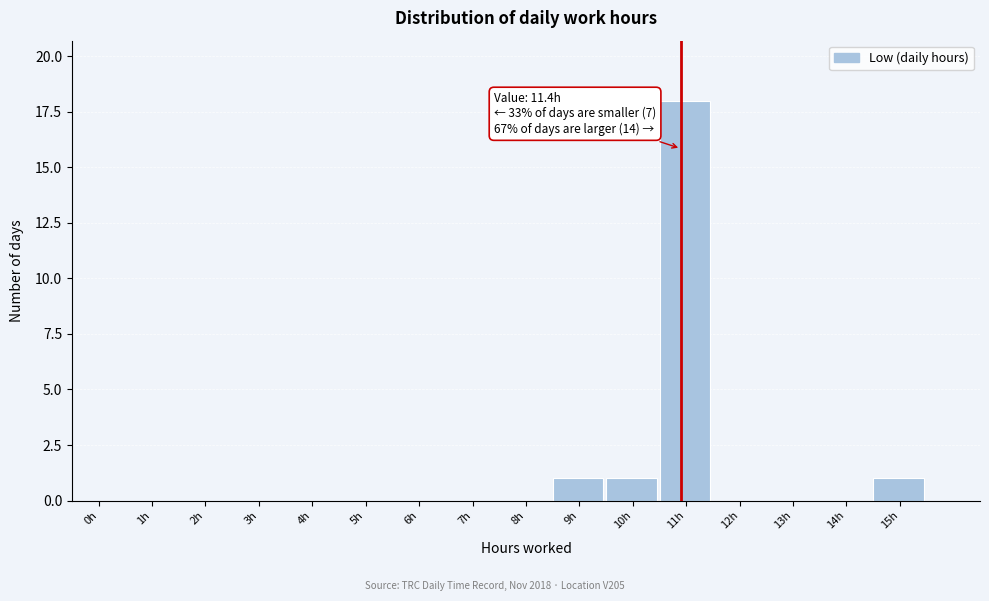

Reading left to right, extract all data points from this chart.

0h=0	1h=0	2h=0	3h=0	4h=0	5h=0	6h=0	7h=0	8h=0	9h=1	10h=1	11h=18	12h=0	13h=0	14h=0	15h=1